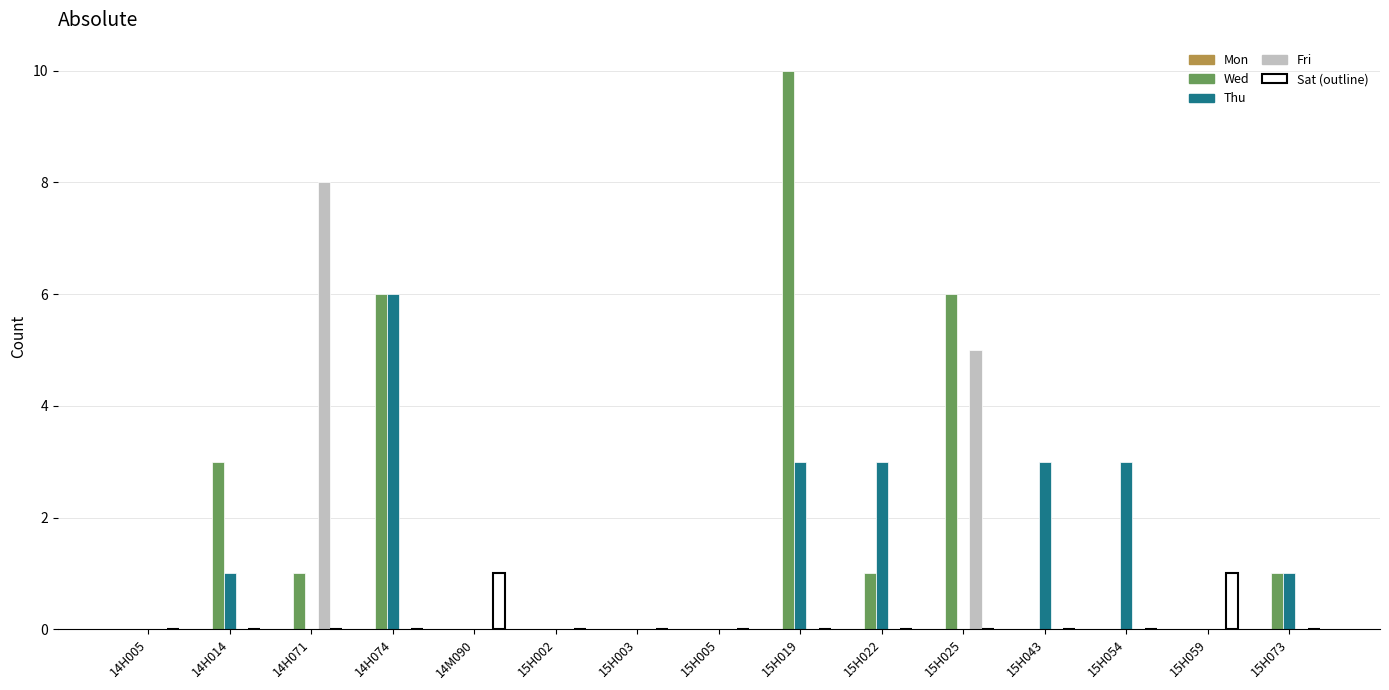

What is the maximum value shown in the chart?

10